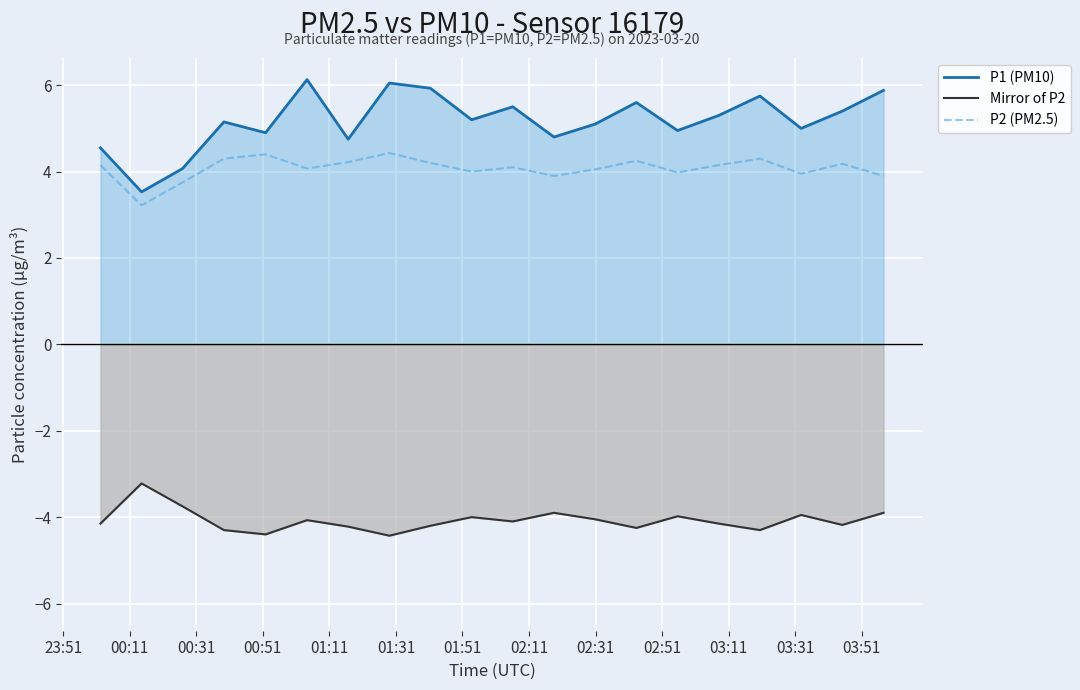

What is the minimum value shown in the chart?

-4.4